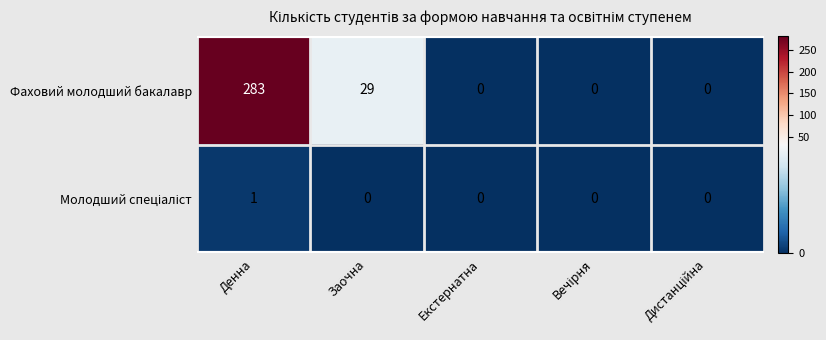

Count the Фаховий молодший бакалавр values in the range 0 to 29.

4